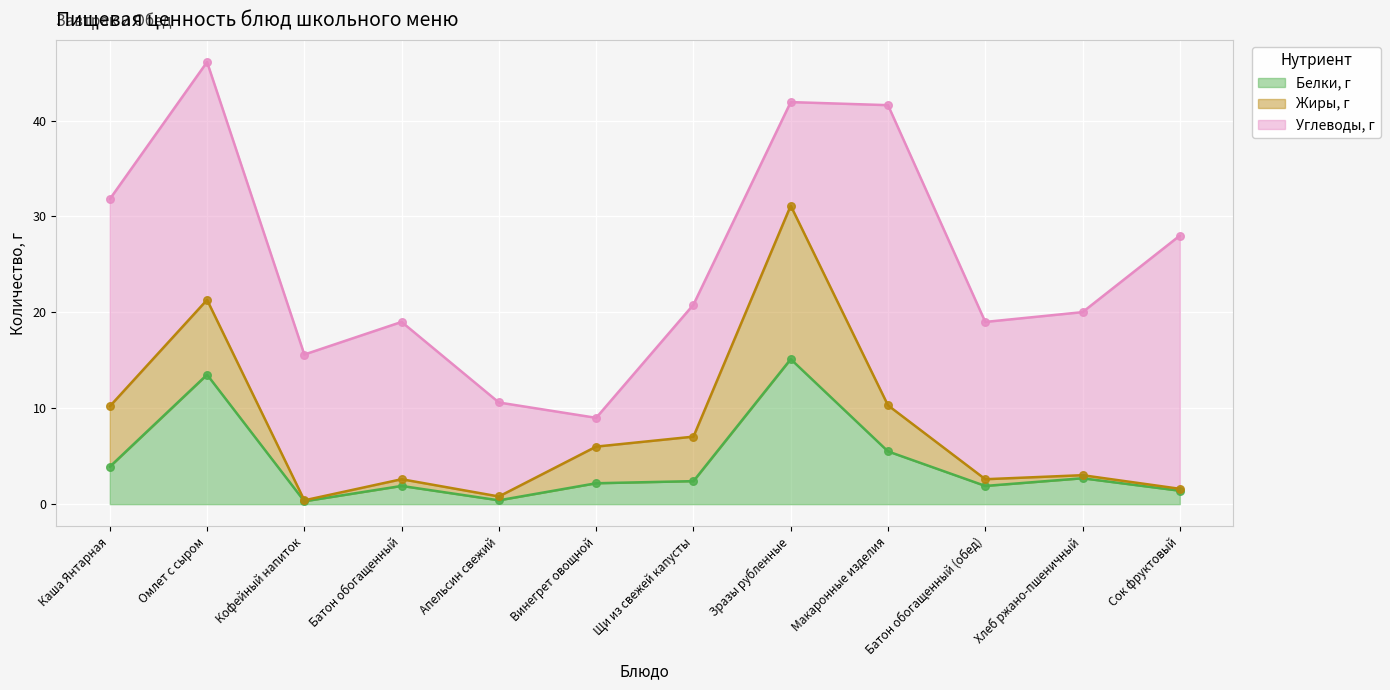

Which series has the largest total across all categories?

Углеводы, г